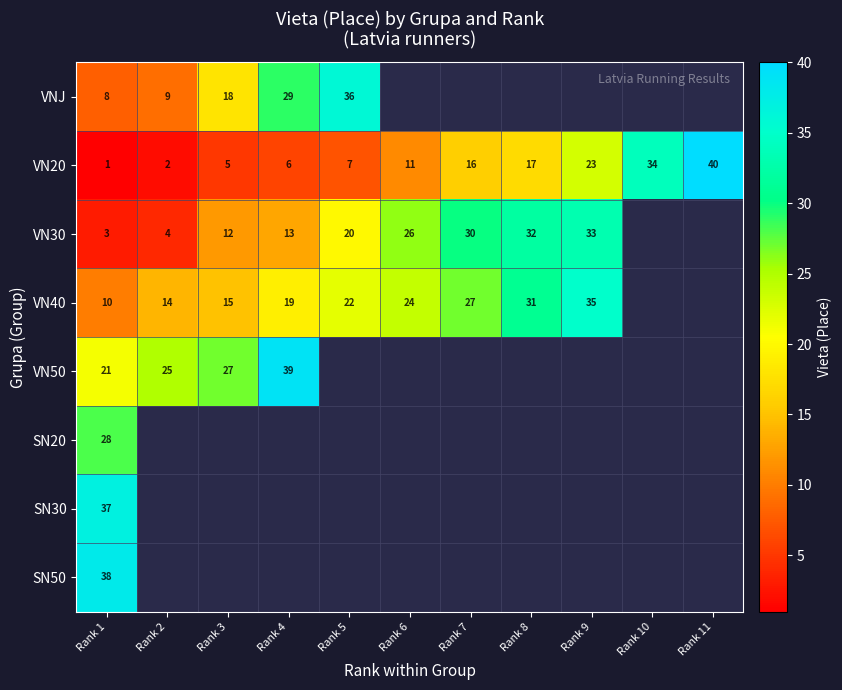

Is the value of VN40 at Rank 9 greater than the value of VN50 at Rank 1?

Yes